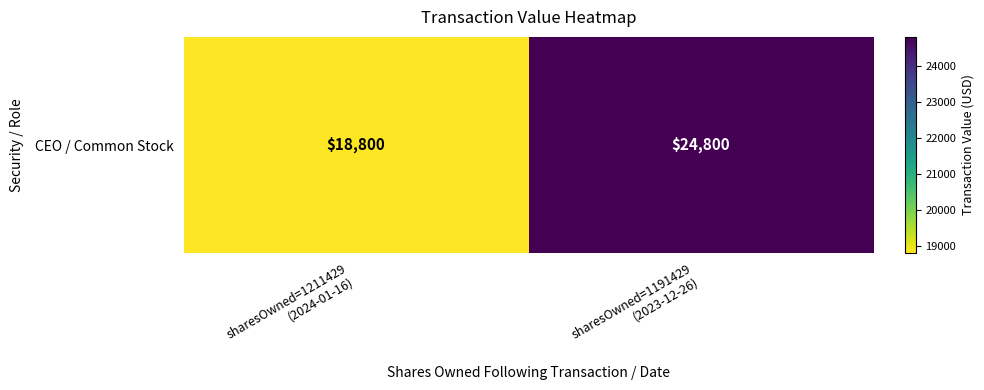

Reading right to left, transcribe all the data shown in this chart.

24800	18800